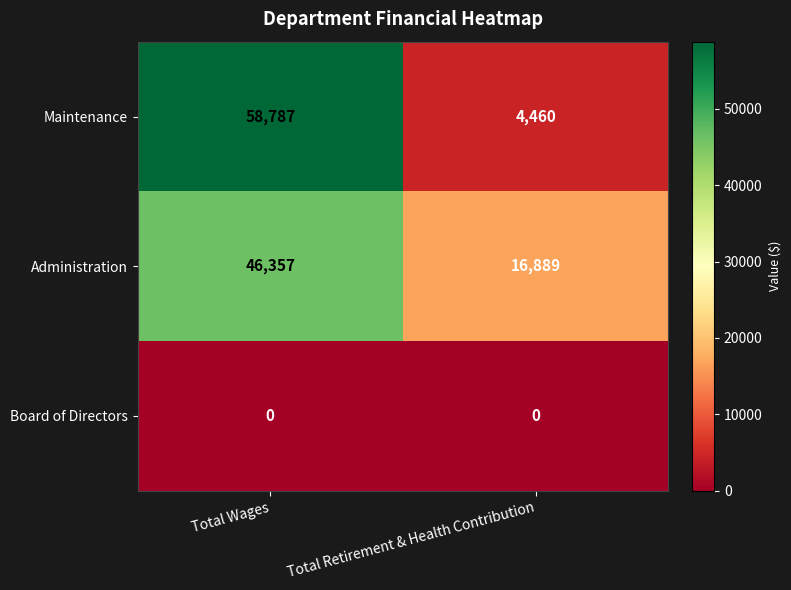

Count the number of data series in this chart.

3